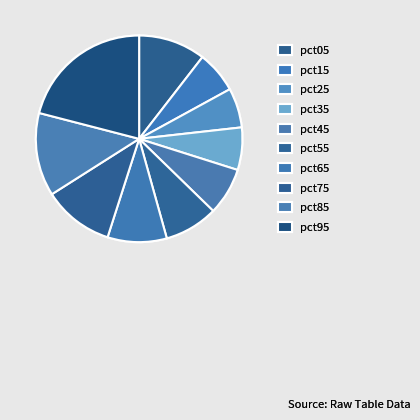

Is pct05 the majority of the pie?

No